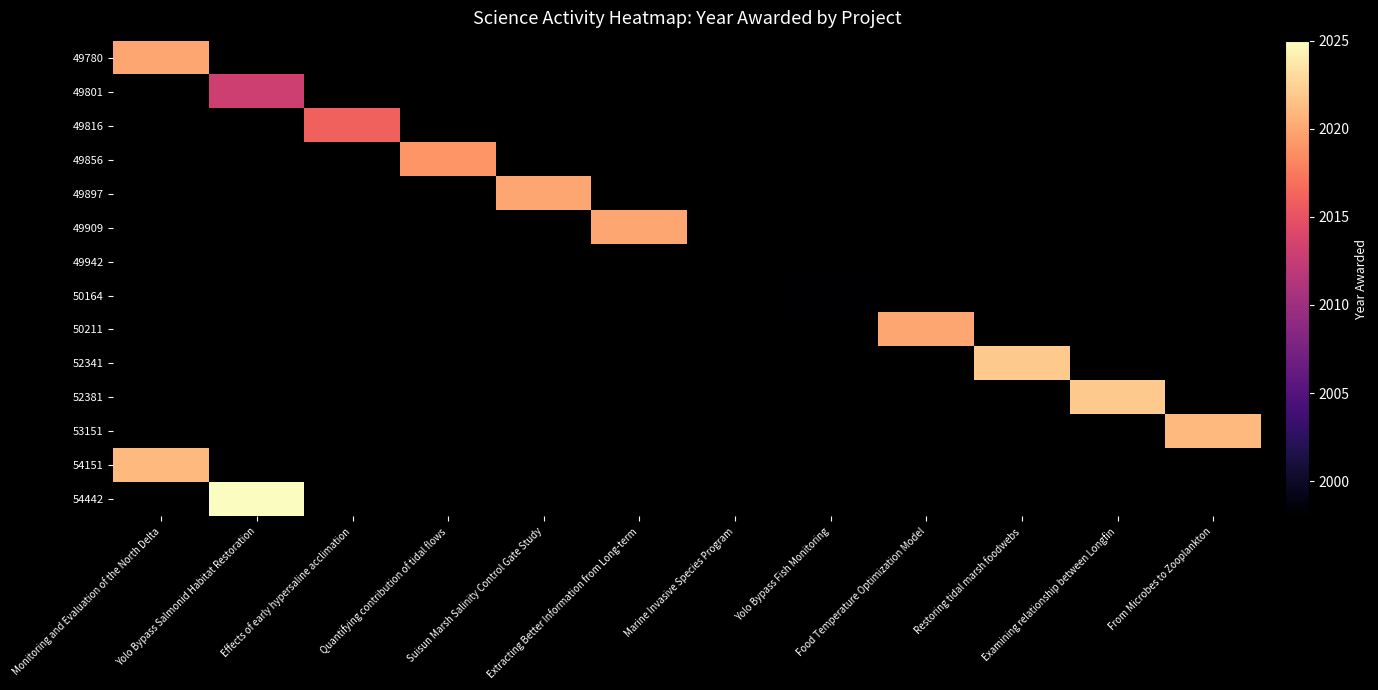

Is the value of 49856 at From Microbes to Zooplankton greater than the value of 52341 at Food Temperature Optimization Model?

No